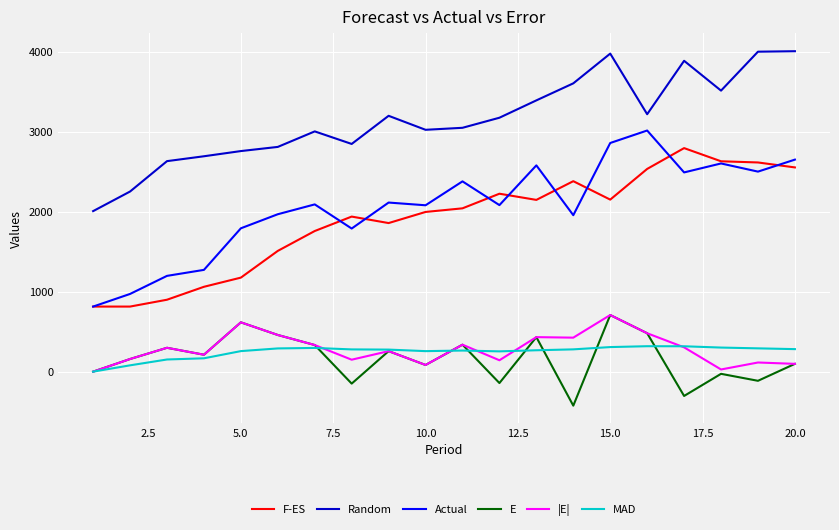

Which series has the widest spread of values?

Actual